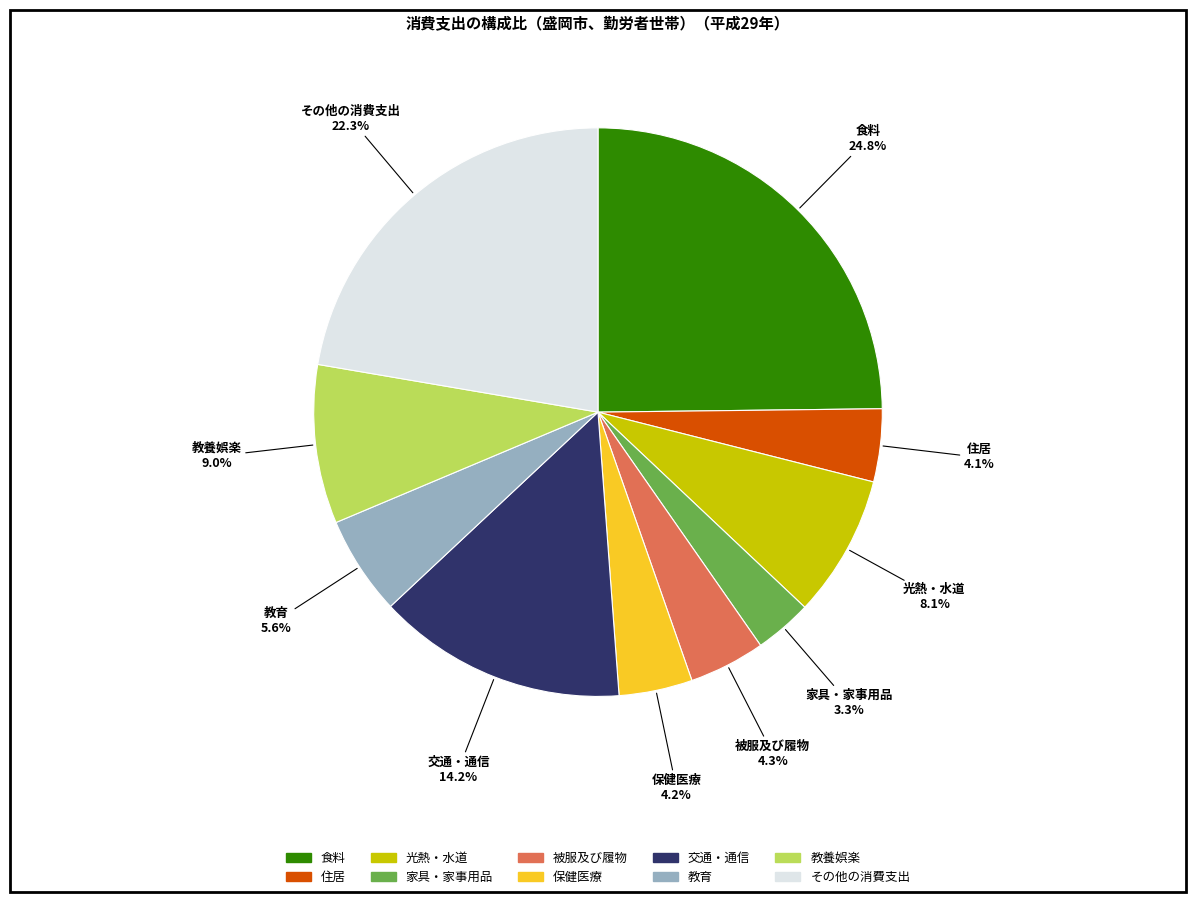

To the nearest percent, what portion does 保健医療 represent?

4%